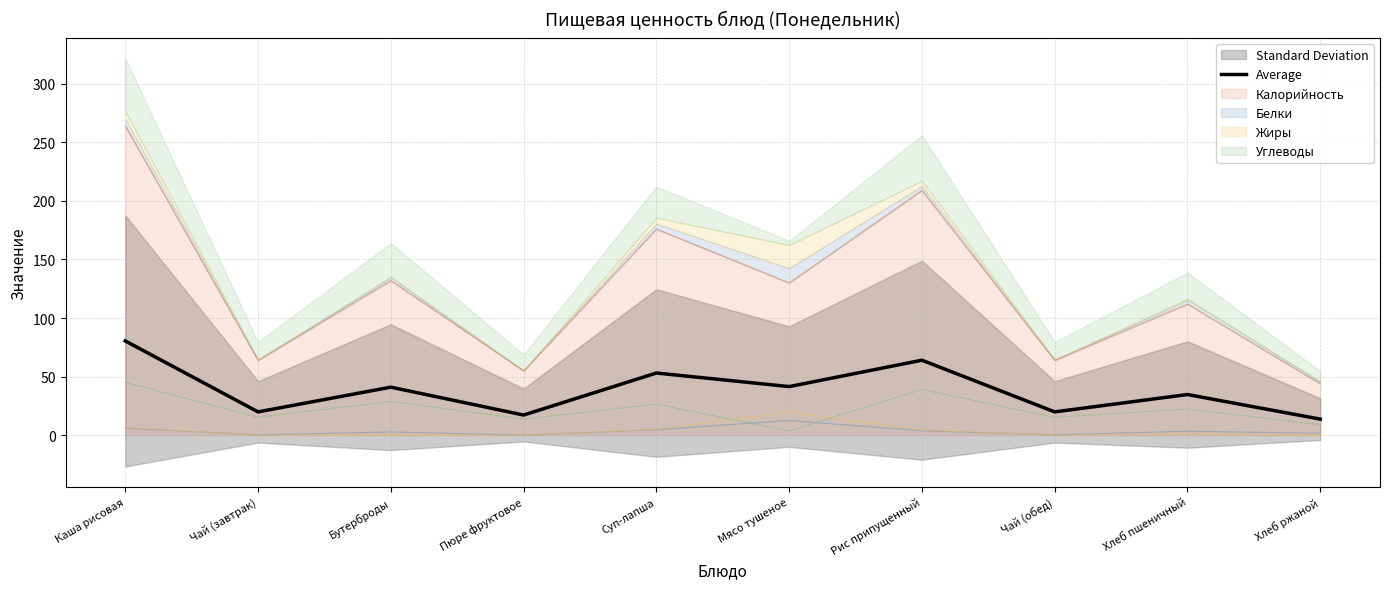

What is the minimum value shown in the chart?

13.7